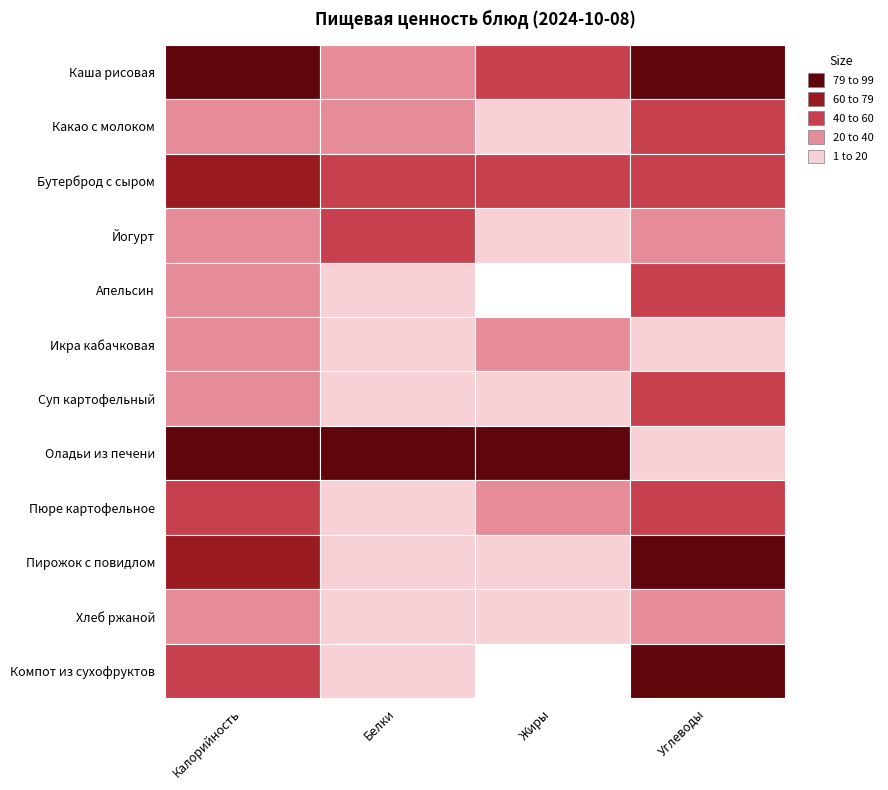

Rank the series at 2 from lowest to highest value.

Апельсин, Компот из сухофруктов, Хлеб ржаной, Йогурт, Суп картофельный, Пирожок с повидлом, Какао с молоком, Икра кабачковая, Пюре картофельное, Каша рисовая, Бутерброд с сыром, Оладьи из печени